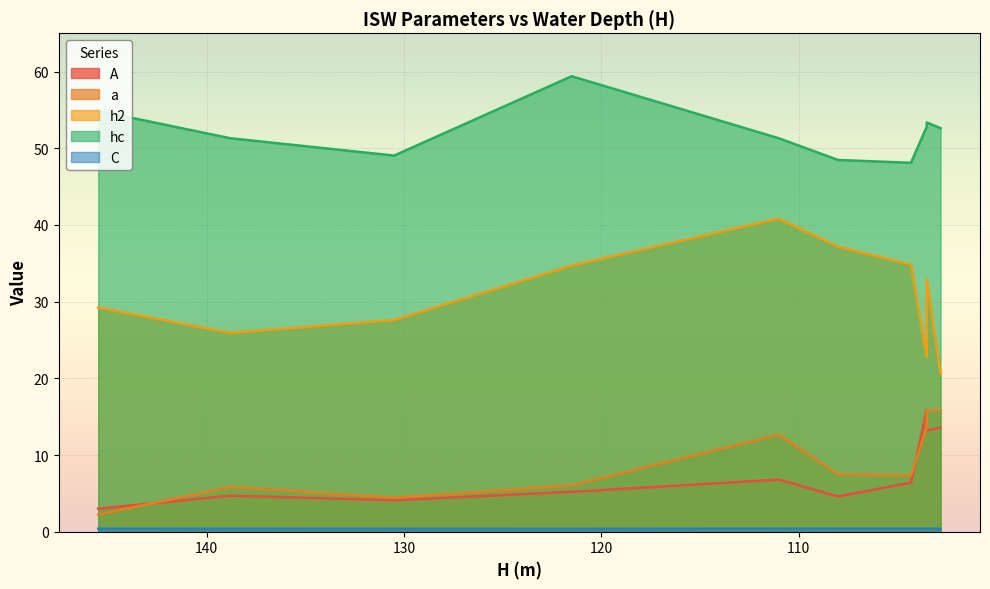

What is the total value across all series at ISW8?

115.7